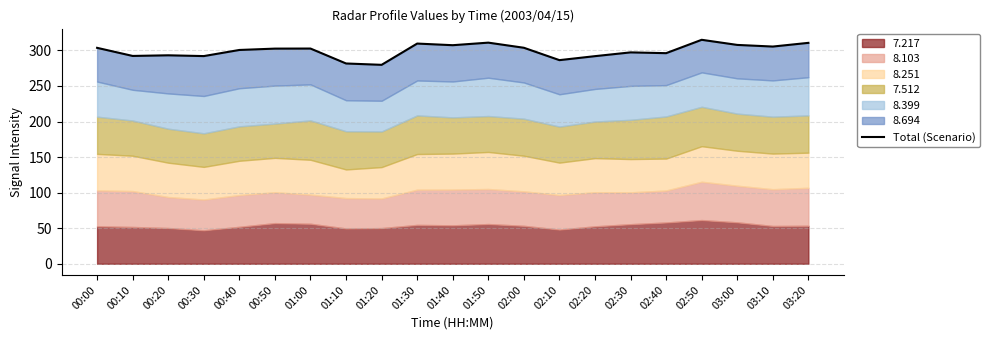

At which label is the value closest to 297?

02:30